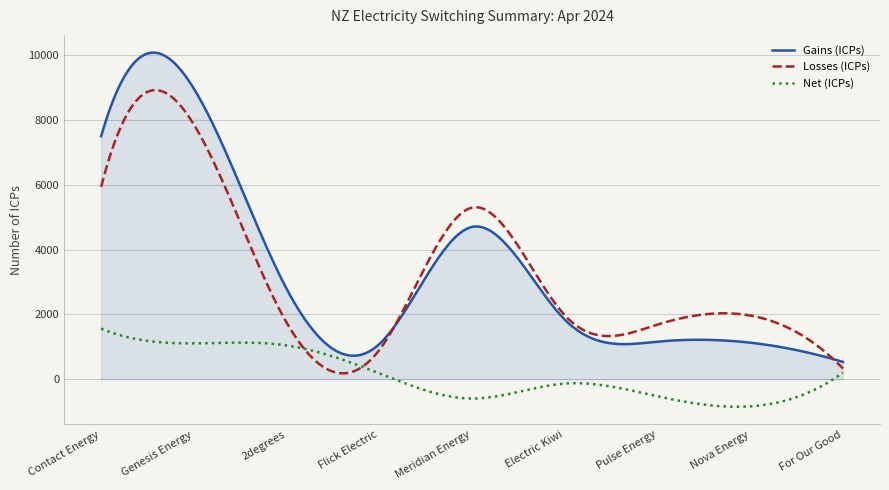

What is the maximum value shown in the chart?

10073.7